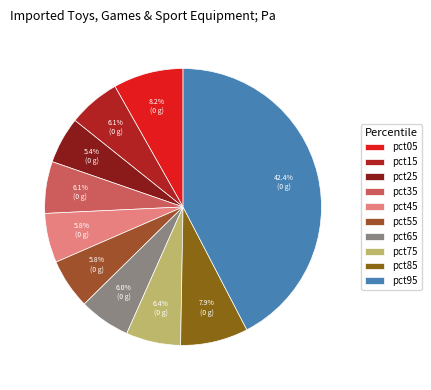

True or false: pct05 accounts for 18% of the total.

False